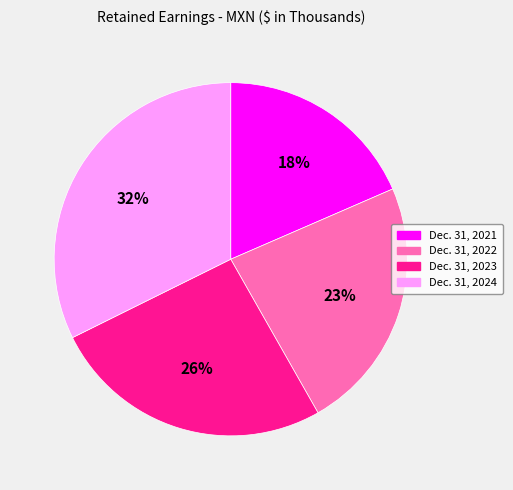

How many segments does this pie chart have?

4